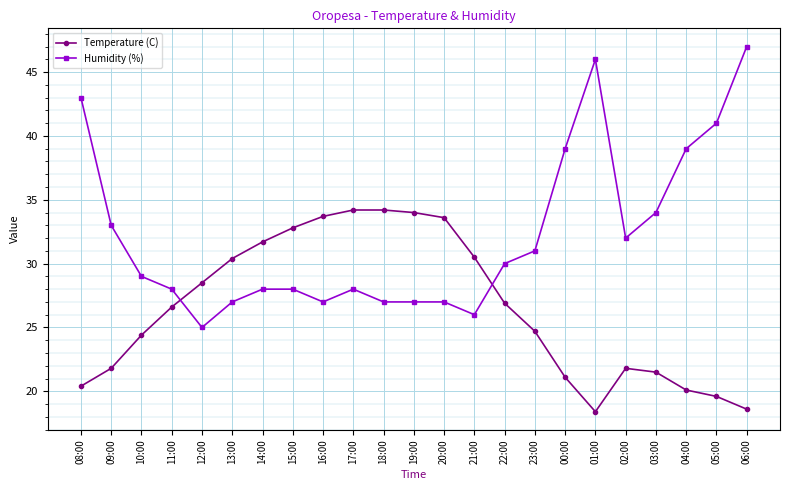

How many distinct data groups are displayed?

2